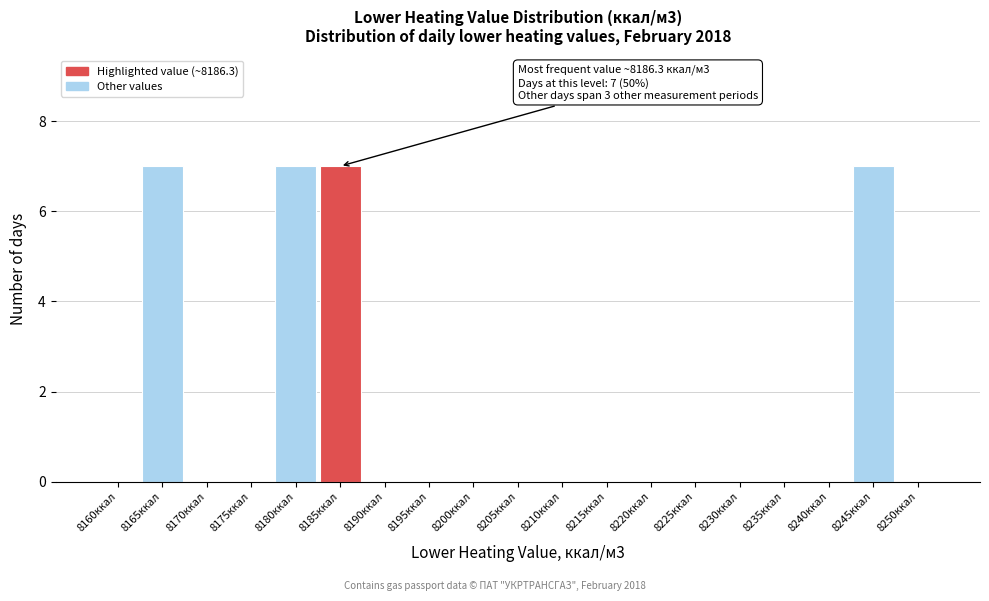

Reading left to right, extract all data points from this chart.

8160ккал=0	8165ккал=7	8170ккал=0	8175ккал=0	8180ккал=7	8185ккал=7	8190ккал=0	8195ккал=0	8200ккал=0	8205ккал=0	8210ккал=0	8215ккал=0	8220ккал=0	8225ккал=0	8230ккал=0	8235ккал=0	8240ккал=0	8245ккал=7	8250ккал=0